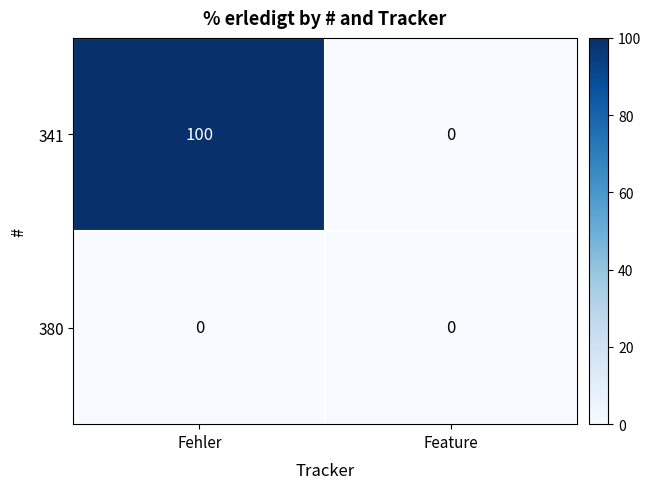

The value of 341 at Feature is -46. True or false?

False